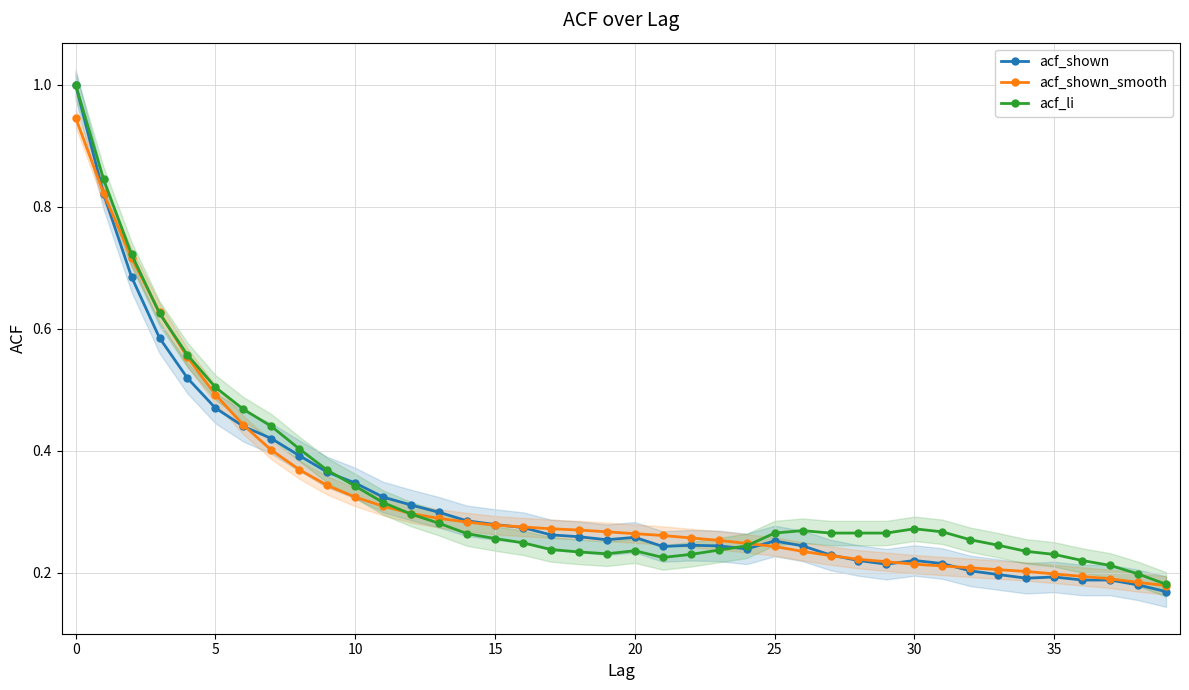

Which series has the widest spread of values?

acf_shown